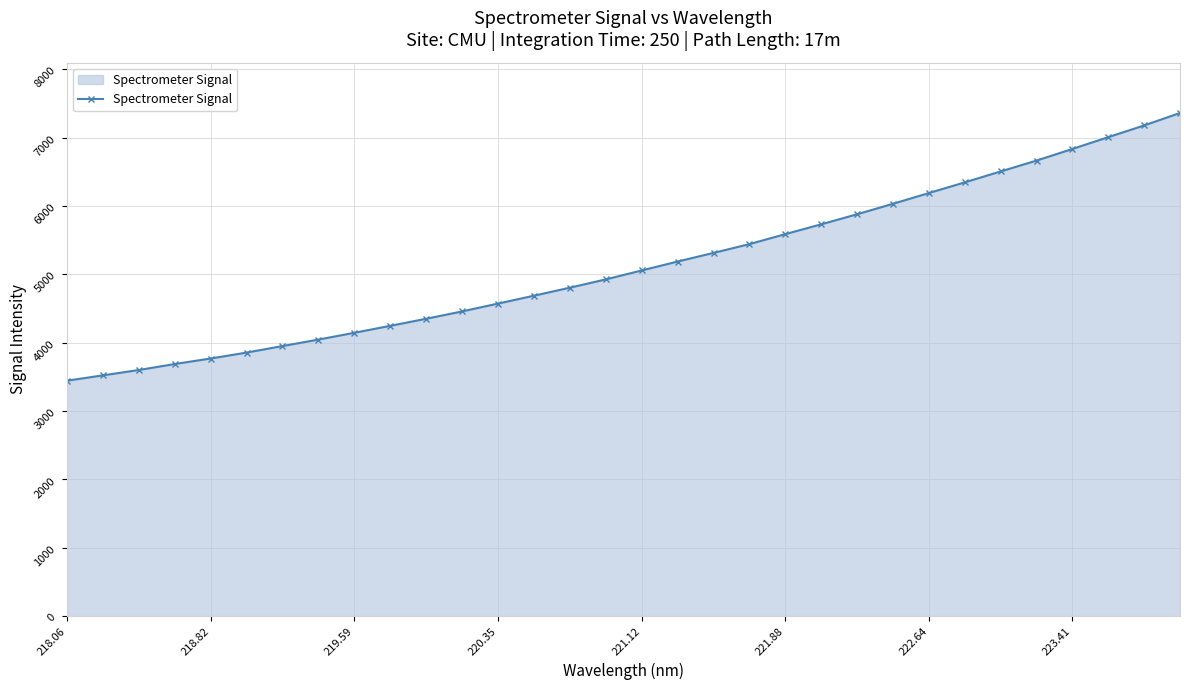

What is the minimum value shown in the chart?

3444.3